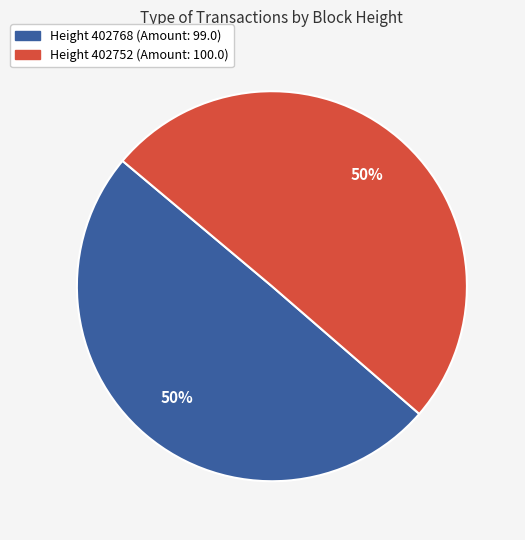

To the nearest percent, what is the average slice percentage?

50%